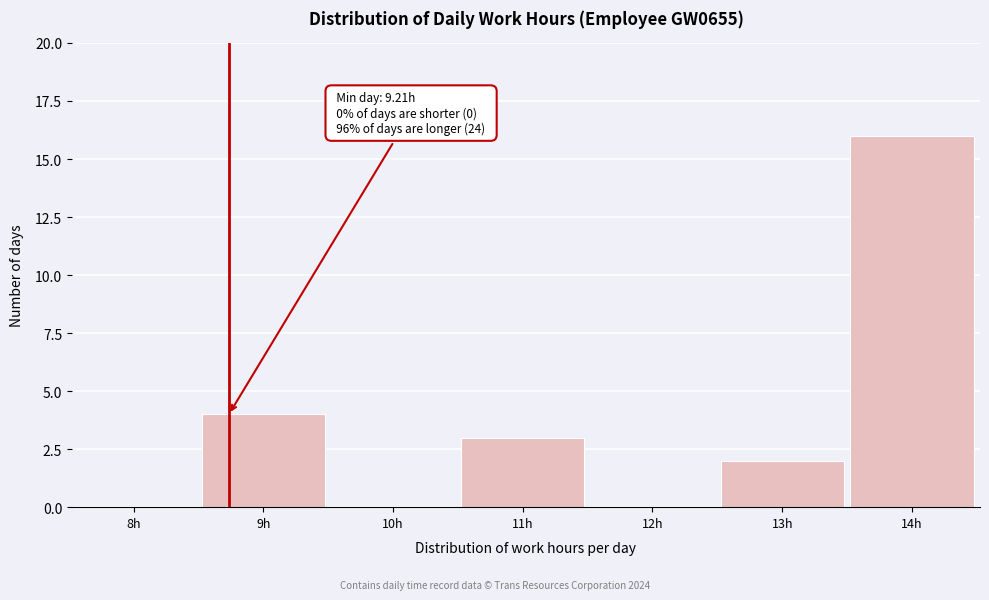

Reading right to left, extract all data points from this chart.

14h=16	13h=2	12h=0	11h=3	10h=0	9h=4	8h=0